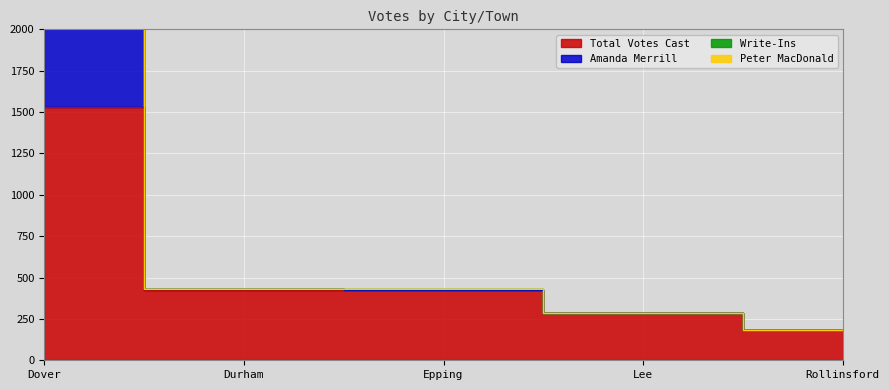

Is the value of Amanda Merrill at Rollinsford greater than the value of Total Votes Cast at Durham?

No